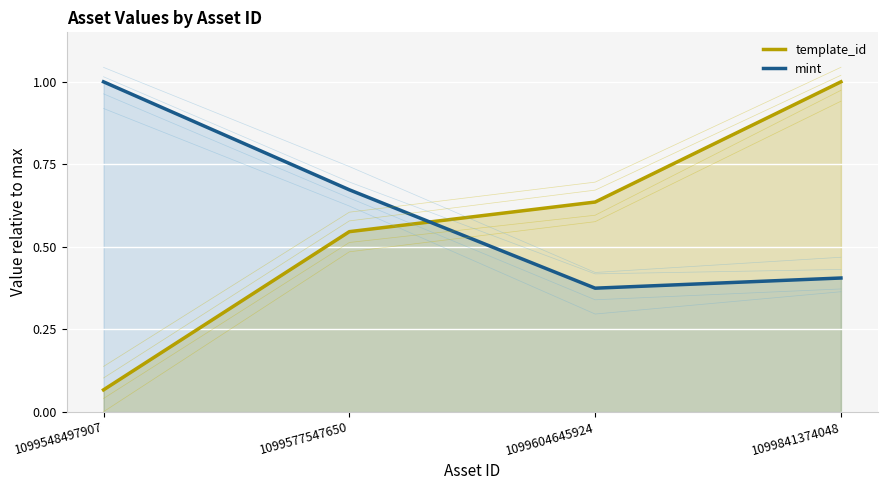

Reading right to left, transcribe all the data shown in this chart.

template_id: 1.0	0.6	0.5	0.1
mint: 0.4	0.4	0.7	1.0